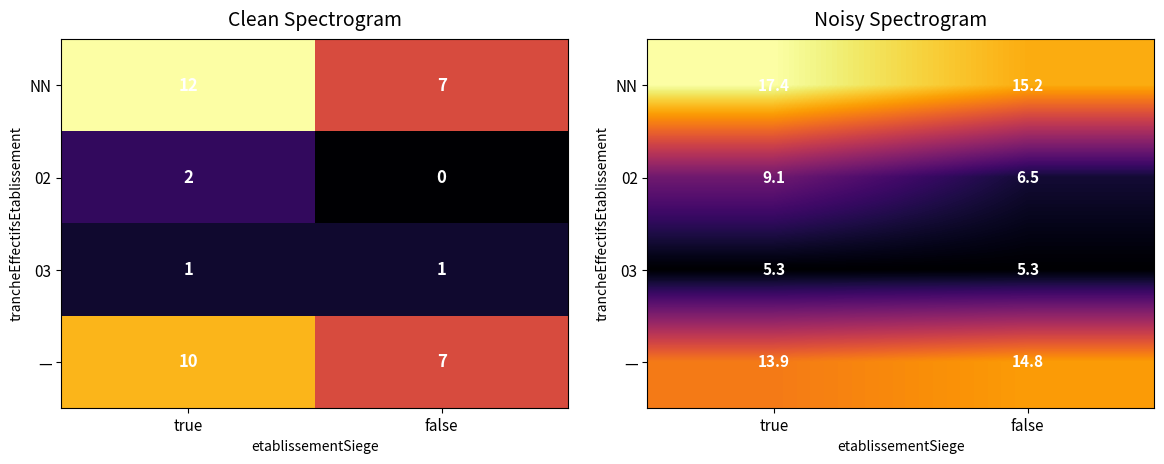

At which category does the chart reach its minimum across all series?

false